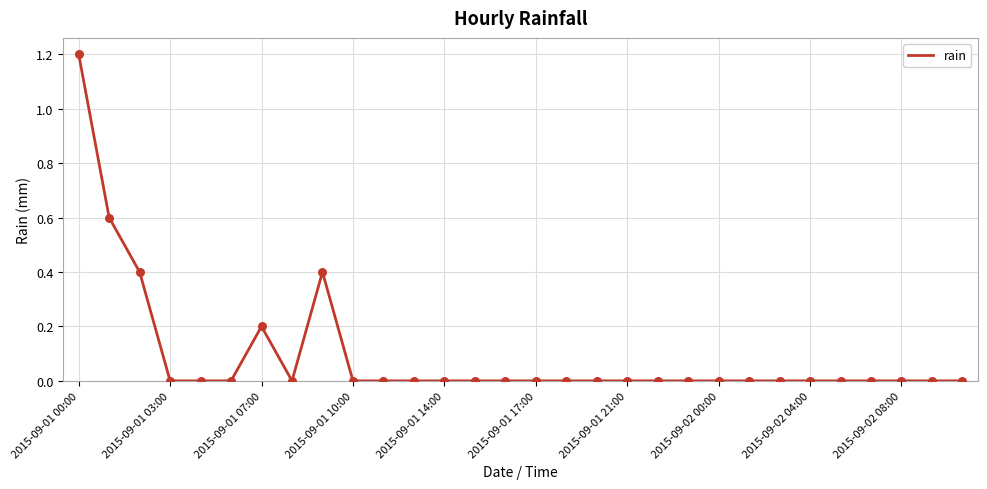

What is the difference between the maximum and minimum values?

1.2